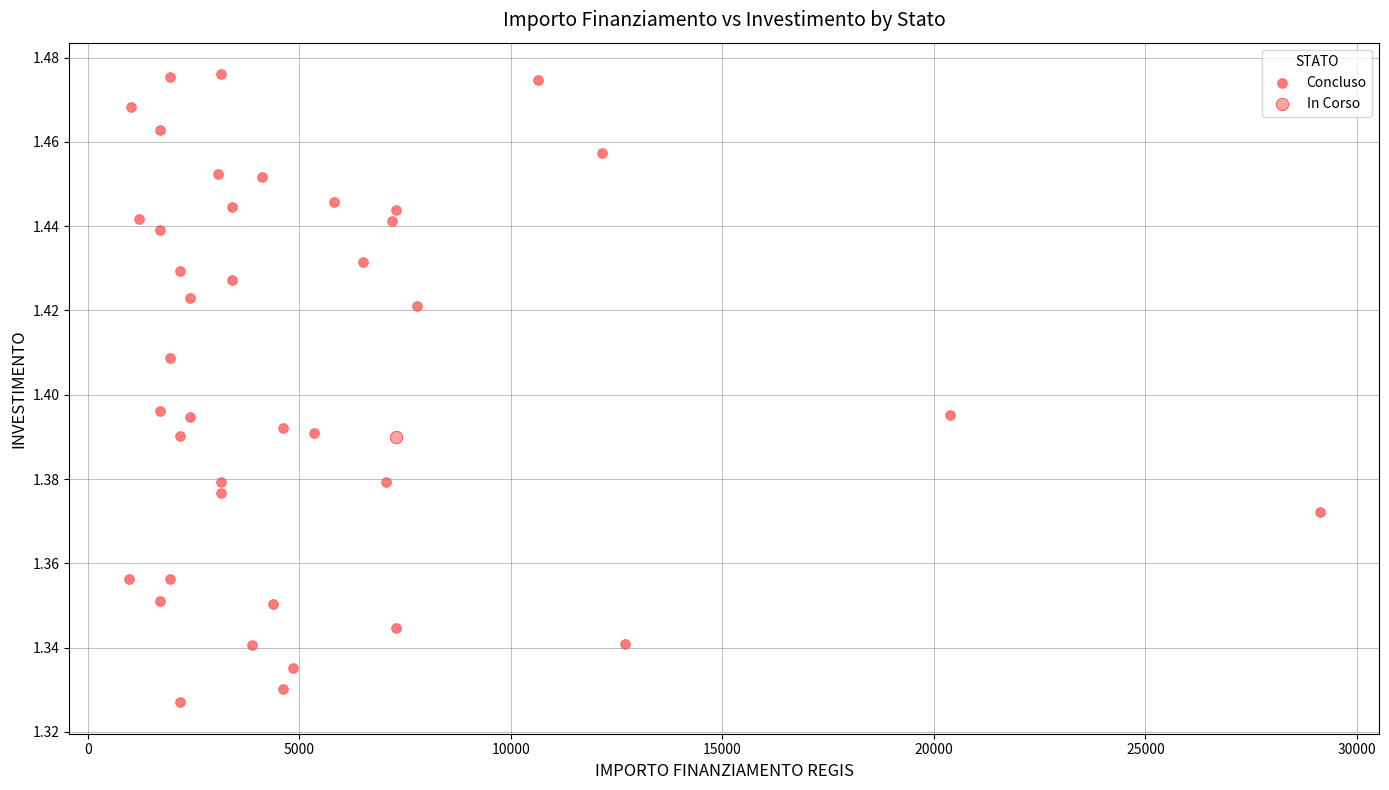

What are all the series names shown in the legend?

Concluso, In Corso